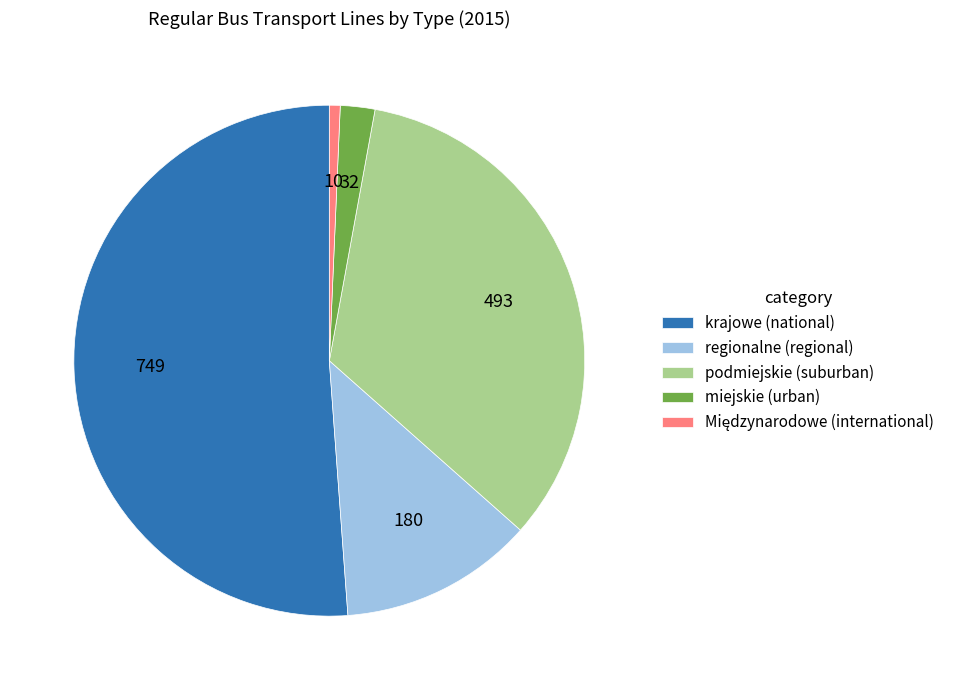

Is it true that podmiejskie (suburban) is 34% of the pie?

True